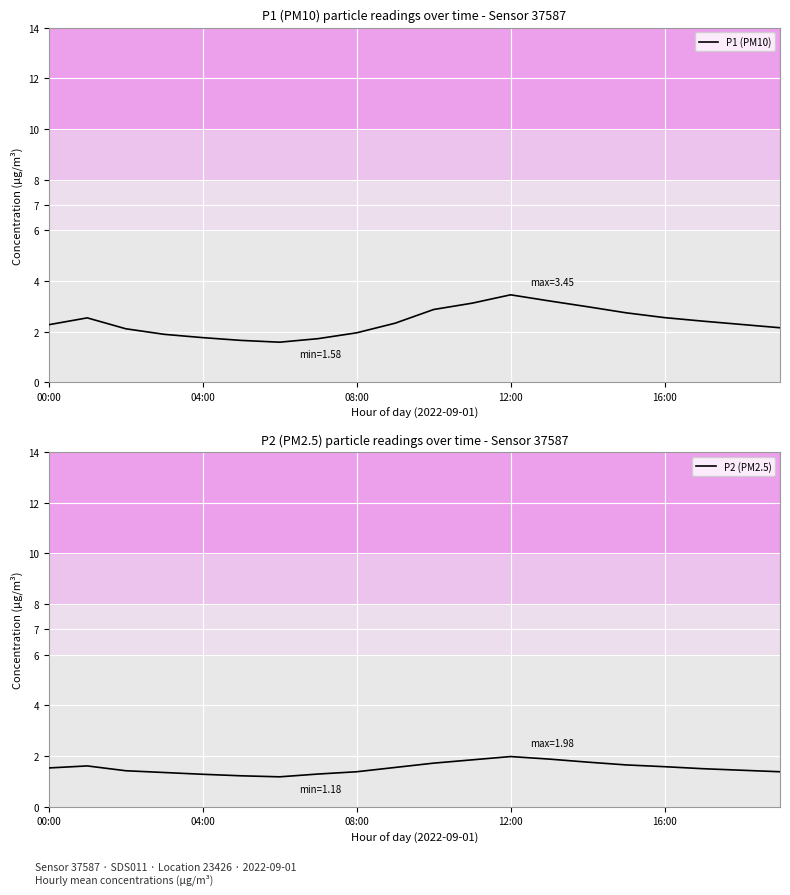

True or false: P1 (PM10) has a value of 1.5 at 11.

False